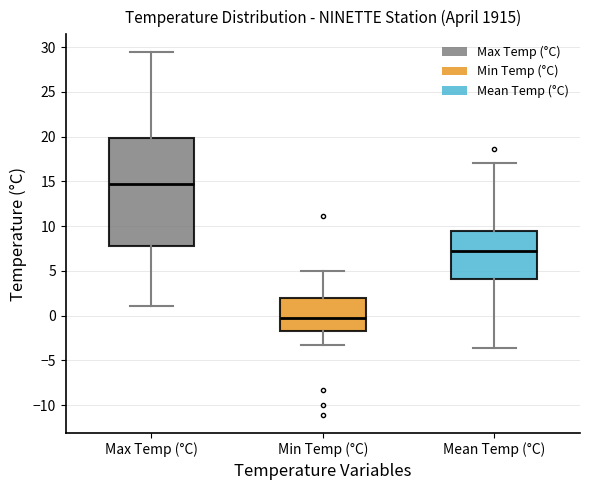

Where does the median line of the box for Mean Temp (°C) sit on the y-axis? The values are not printed on the chart, so give them approximately, as read against the axis.

7.0